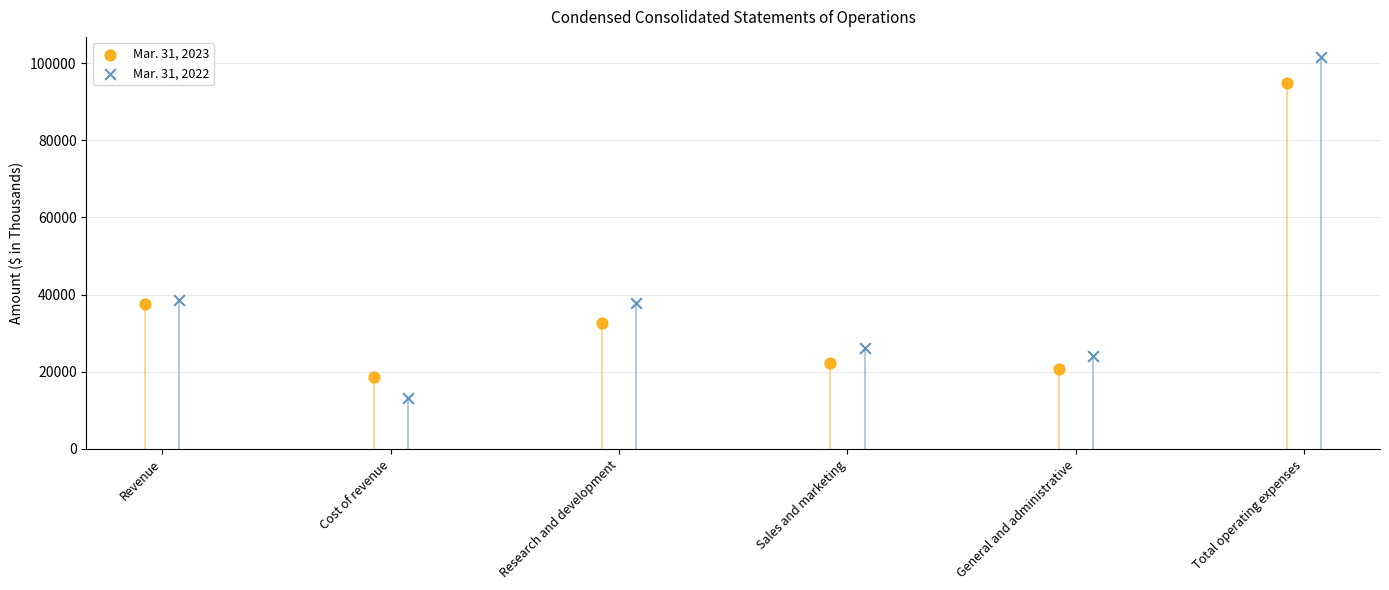

Which series contains the lowest Y value?

Mar. 31, 2022